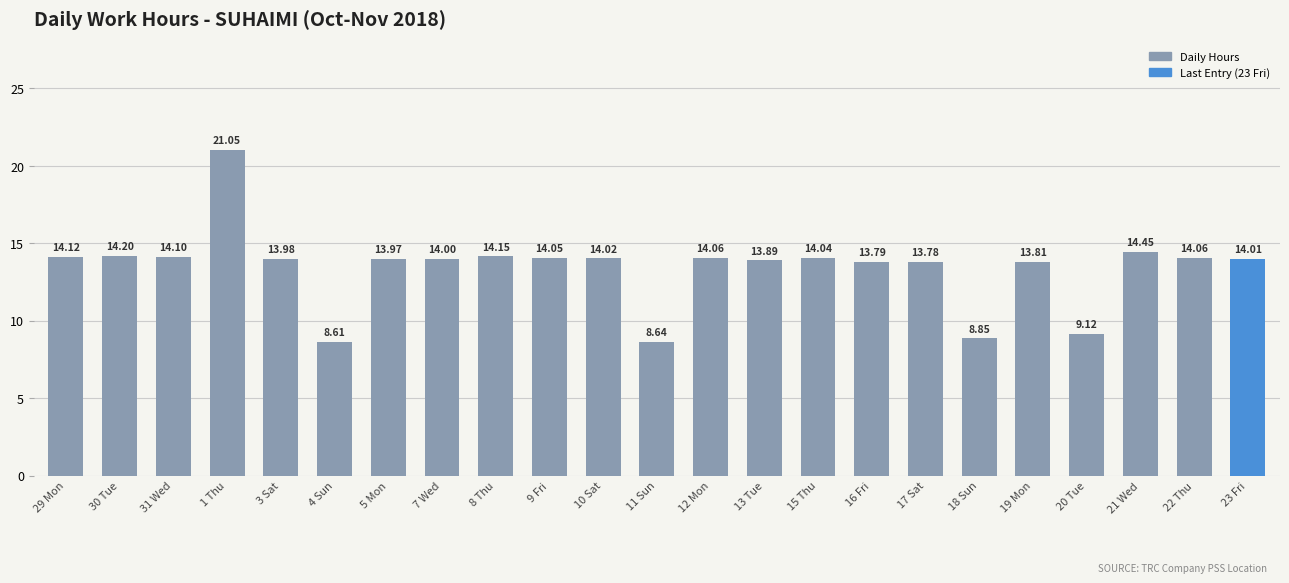

Which label corresponds to the smallest value in the chart?

4 Sun